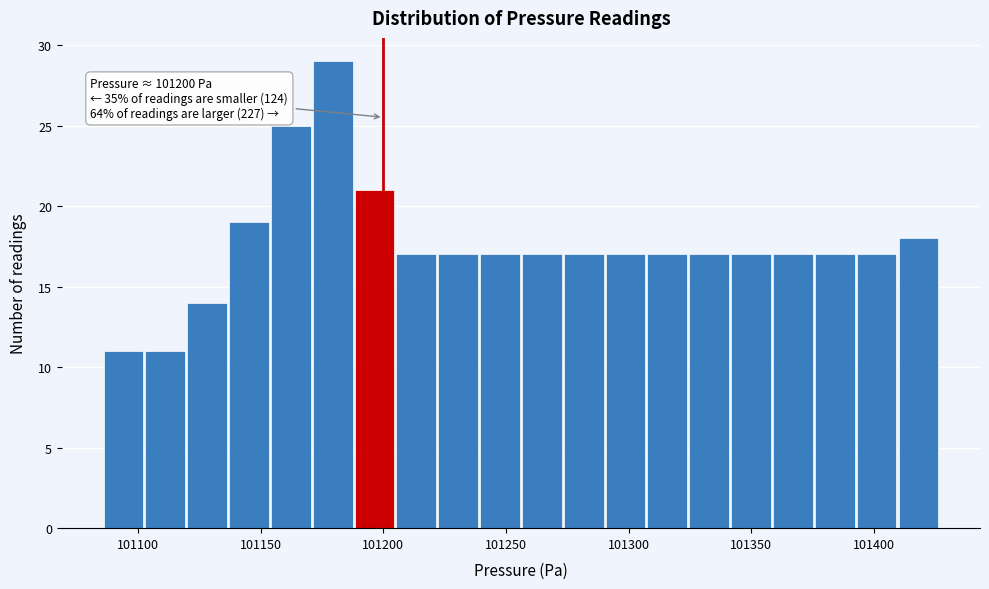

Around what value on the x-axis is the tallest bar? Give the approximate position of its centre, as read against the axis.

101180